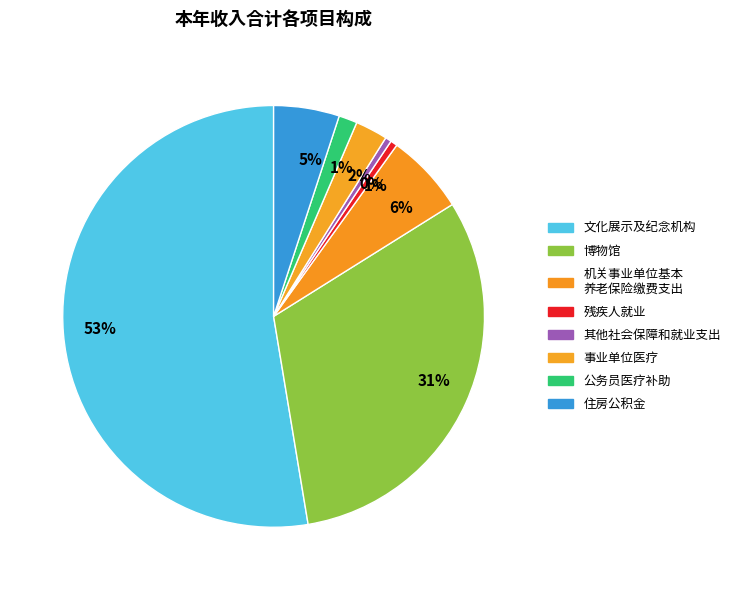

Is there a majority slice in this chart?

Yes